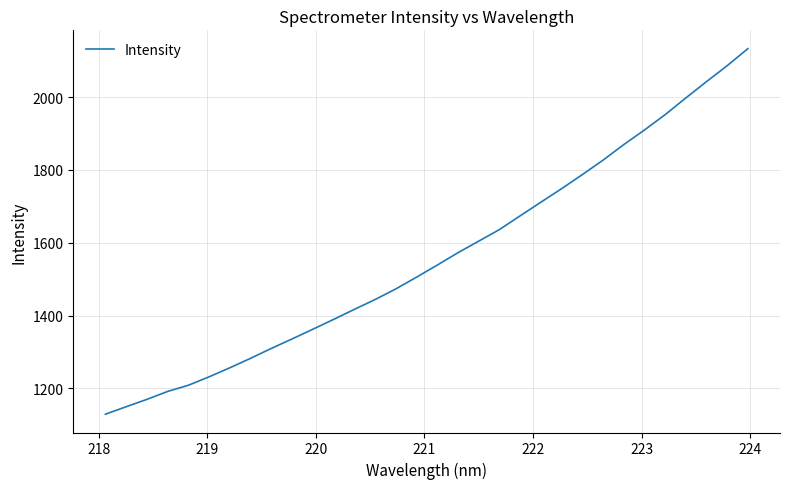

What is the difference between the maximum and minimum values?

1004.7